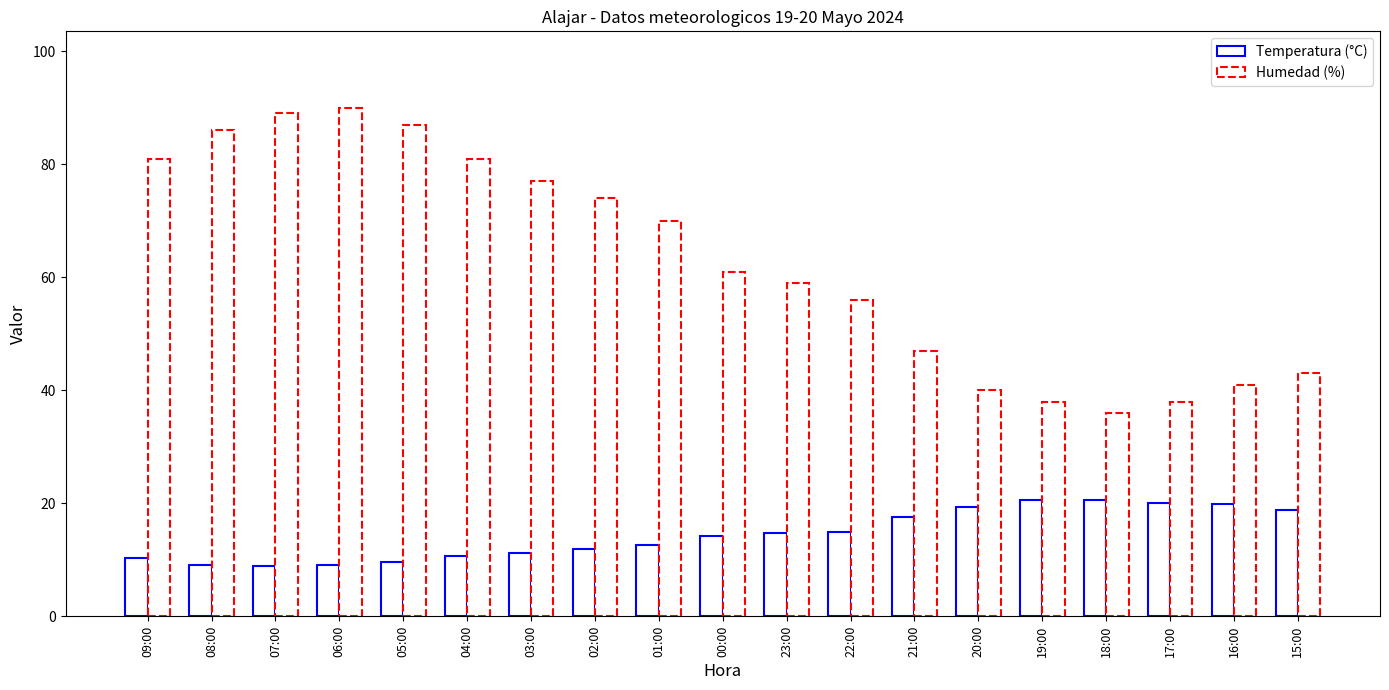

How many bars are there in total?

38